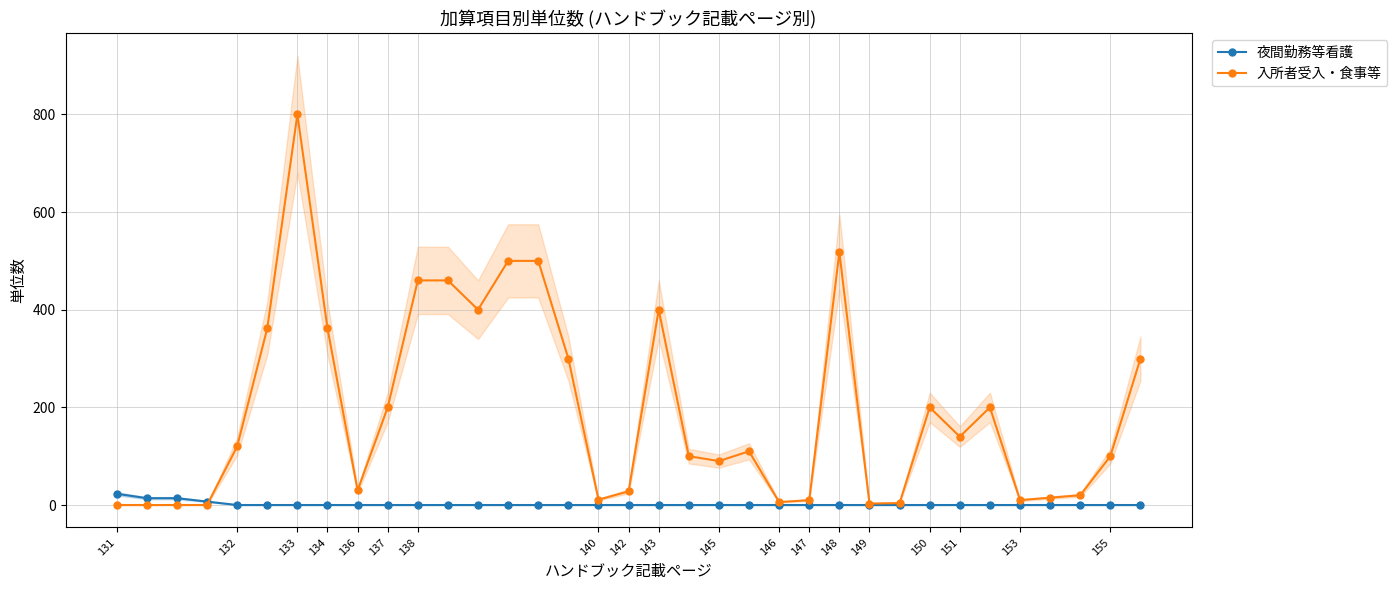

True or false: 入所者受入・食事等 has a value of 400 at 143.

True